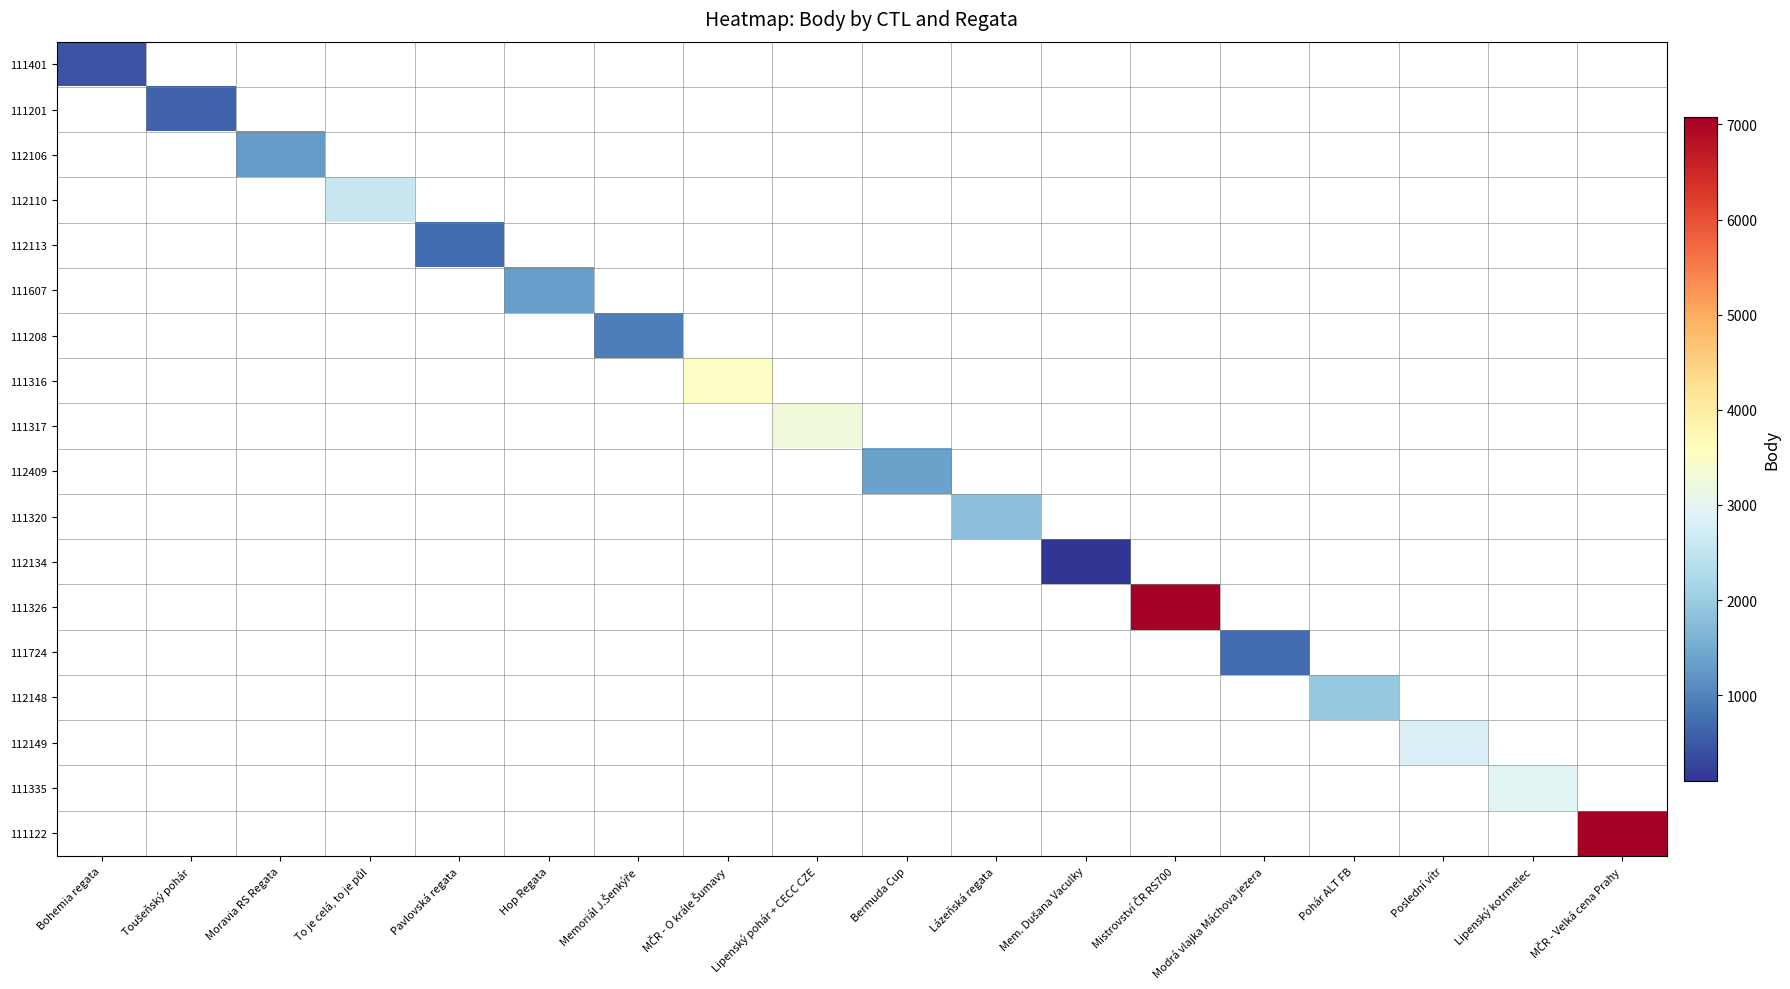

How many data points does each series have?

18